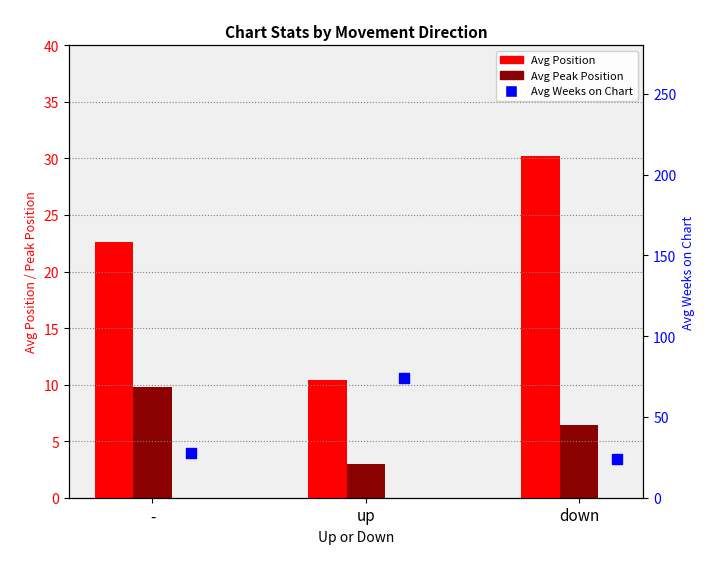

What are all the series names shown in the legend?

Avg Position, Avg Peak Position, Avg Weeks on Chart